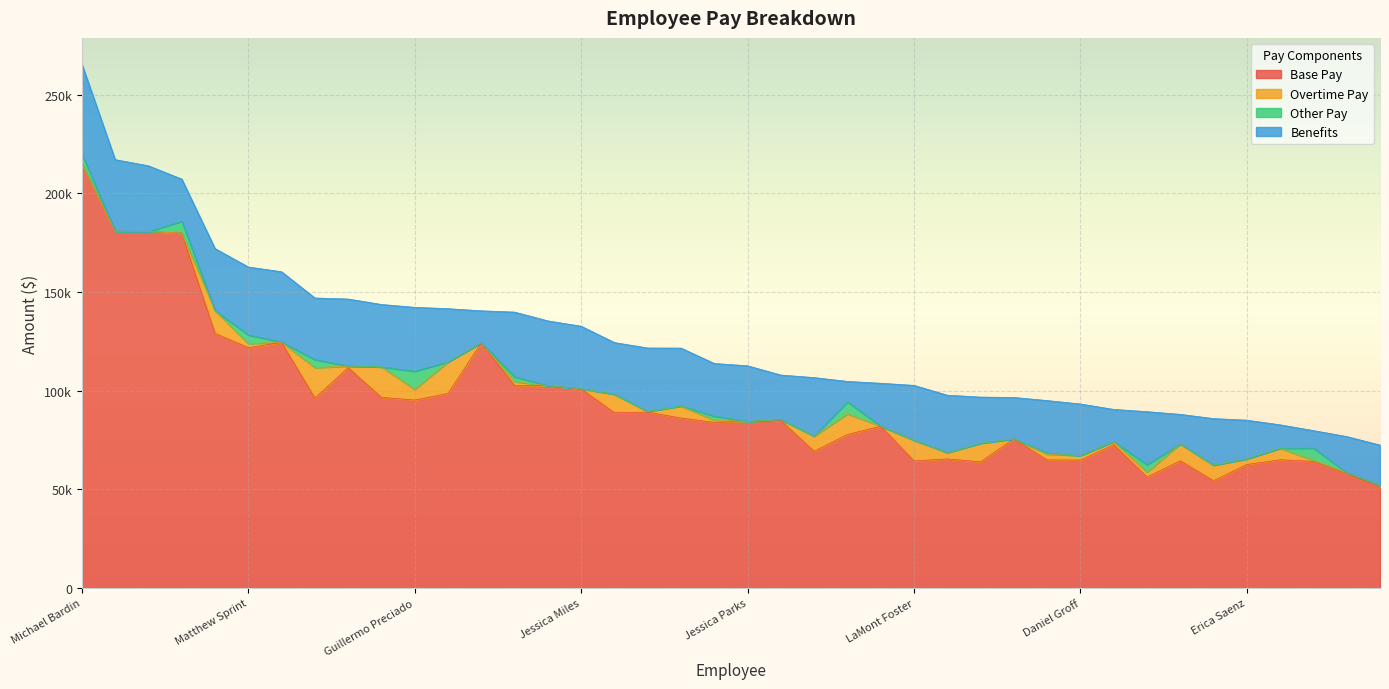

Is it true that Base Pay equals 124493 at Jeffrey Ehrman?

True